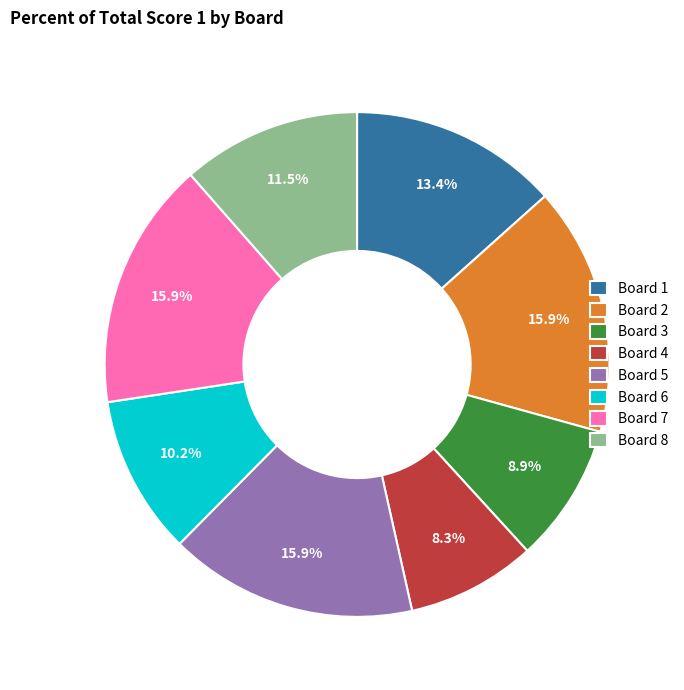

How many slices are in this pie chart?

8